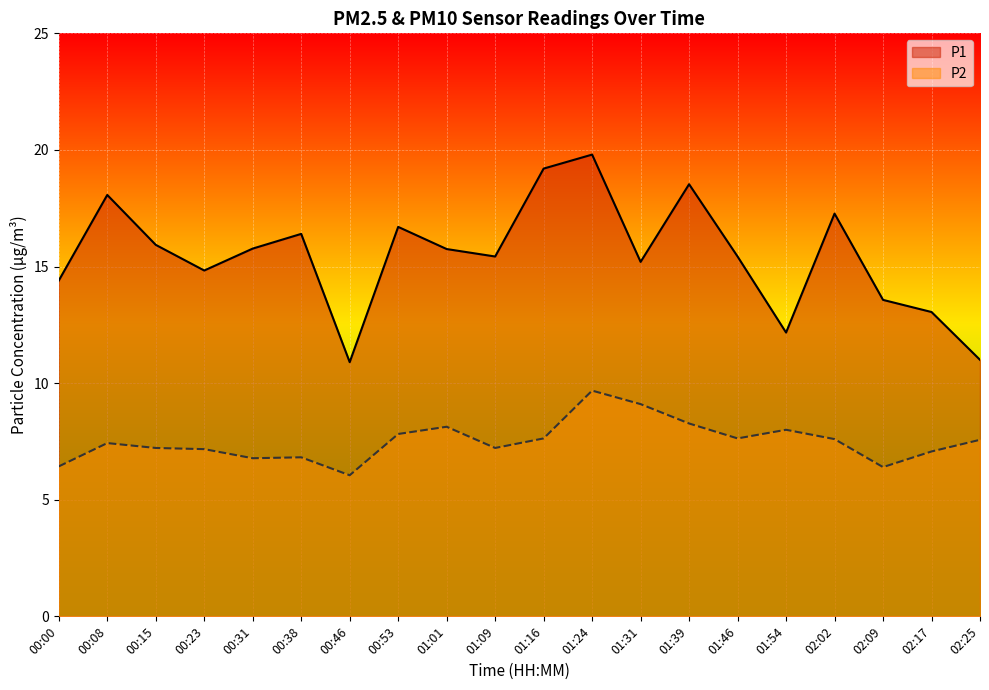

True or false: P1 and P2 cross at least once.

False